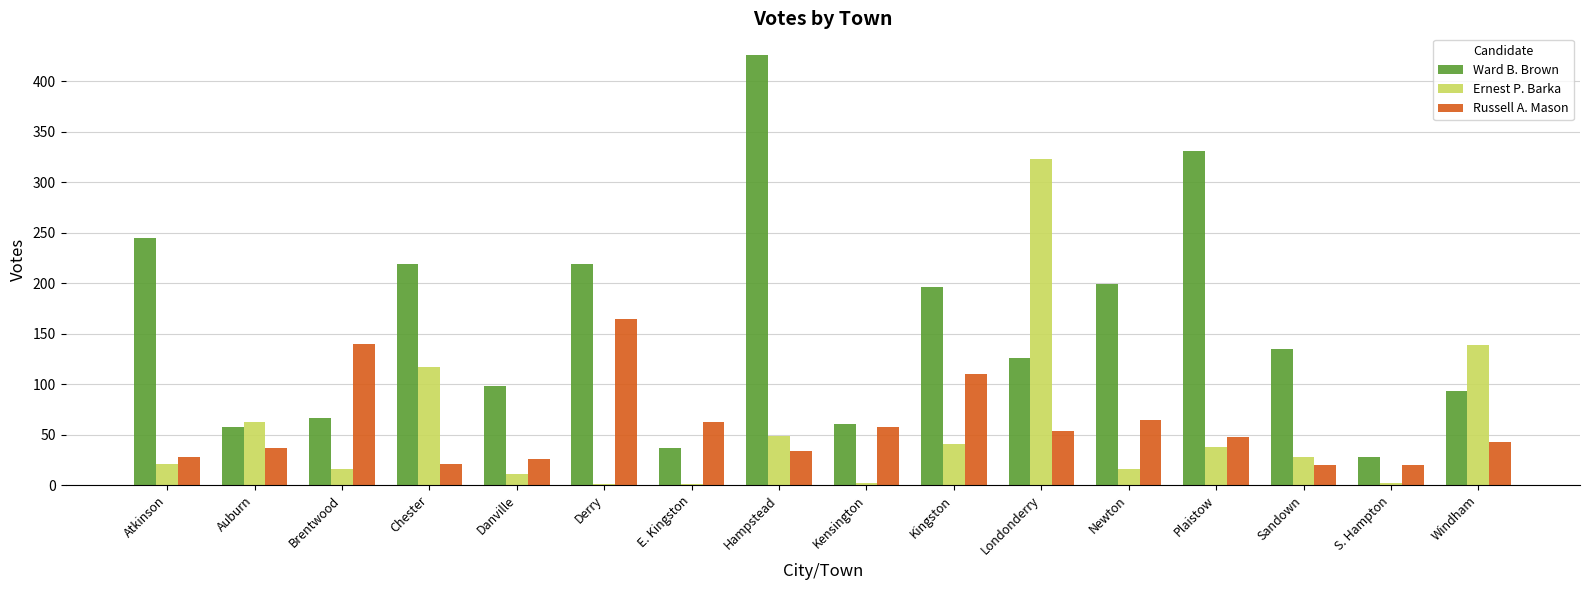

What is the total value across all series at Atkinson?

294